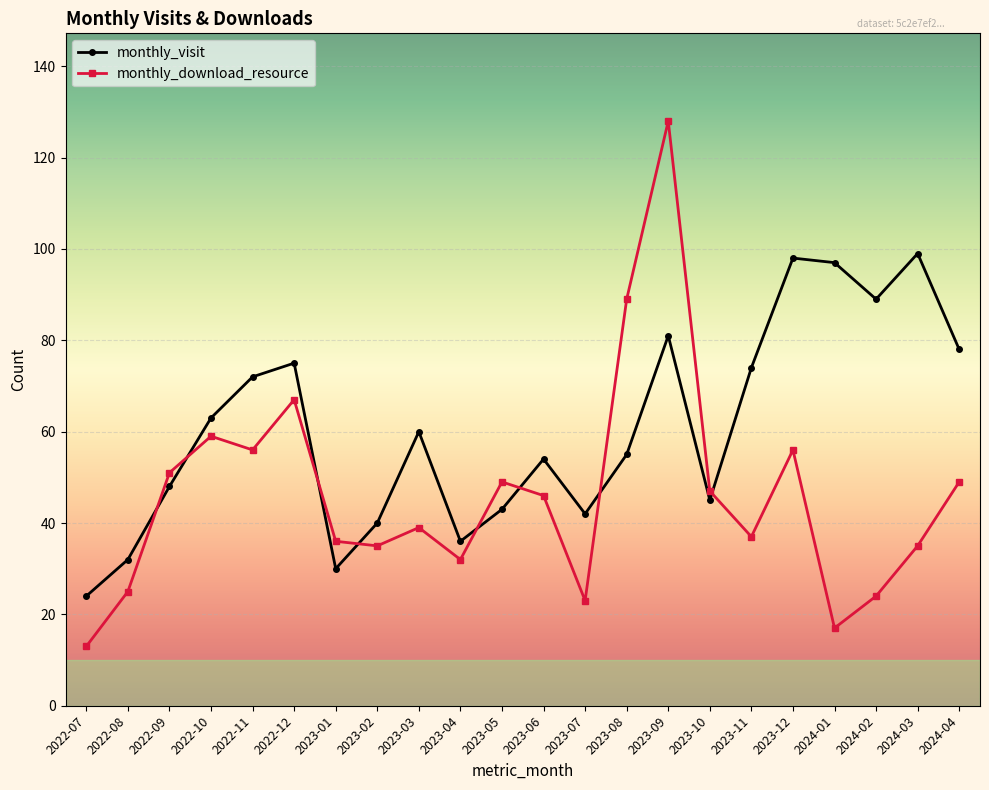

Reading left to right, what are all the values shown in this chart?

monthly_visit: 24	32	48	63	72	75	30	40	60	36	43	54	42	55	81	45	74	98	97	89	99	78
monthly_download_resource: 13	25	51	59	56	67	36	35	39	32	49	46	23	89	128	47	37	56	17	24	35	49